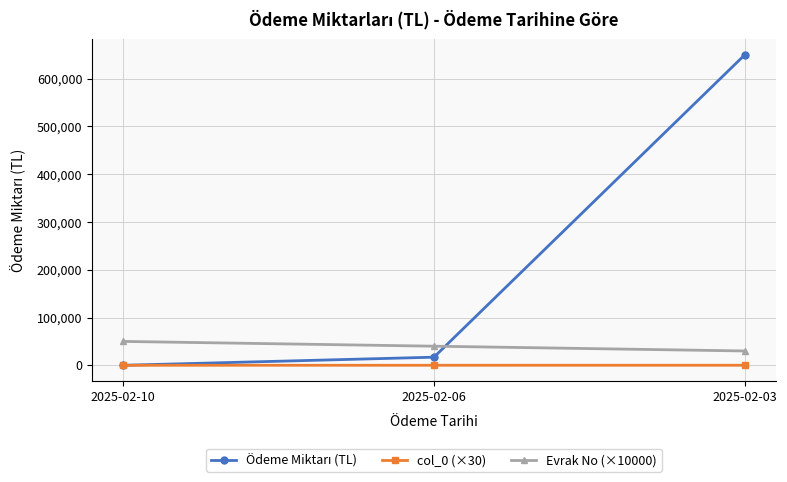

The col_0 (×30) series shows 90.0 at 2025-02-03. True or false?

True